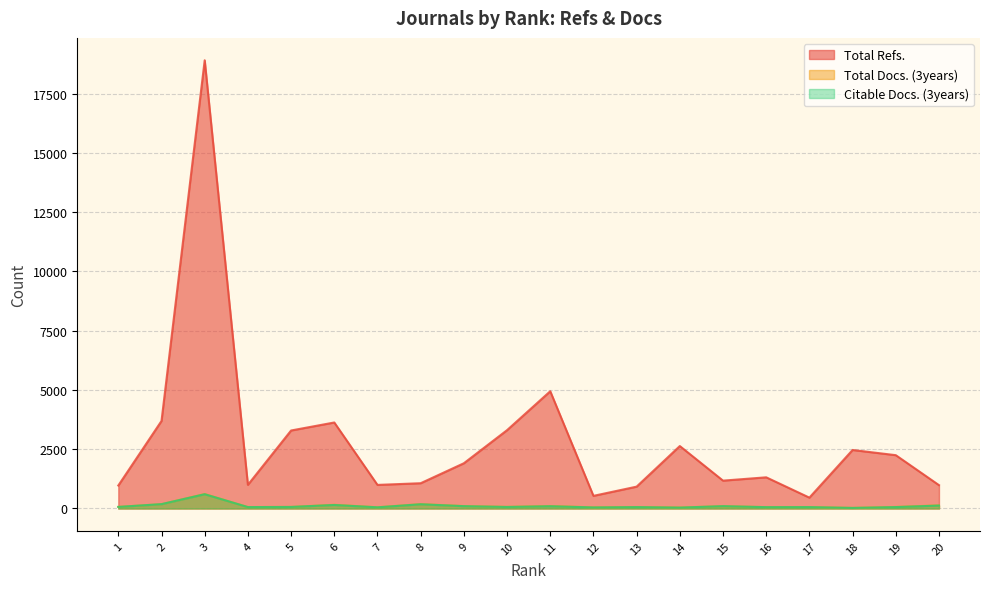

Which series has the largest total across all categories?

Total Refs.